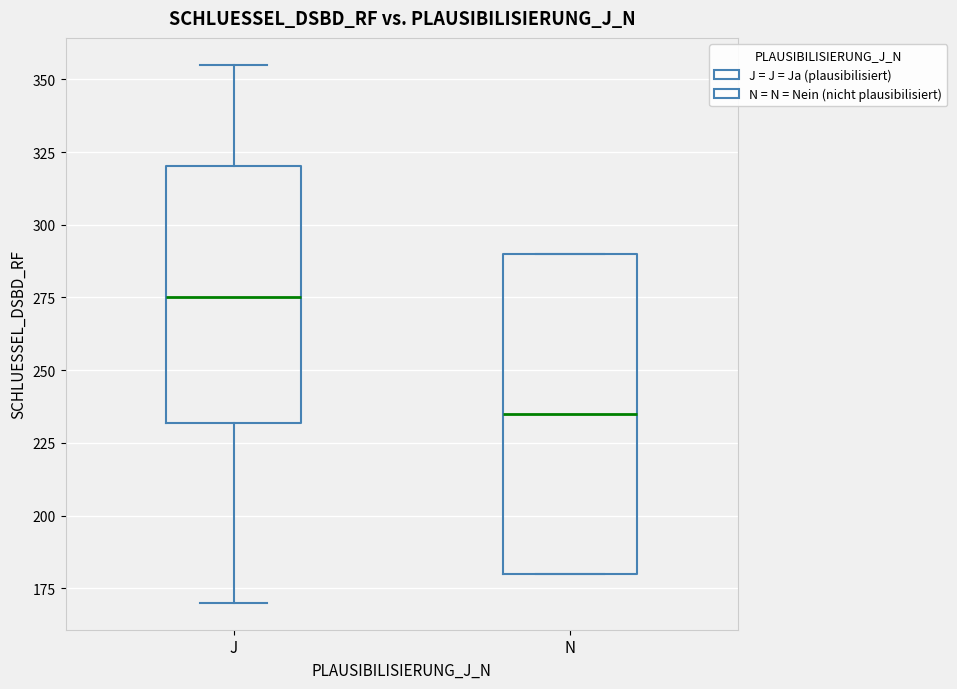

Which box's median line is the lowest?

N